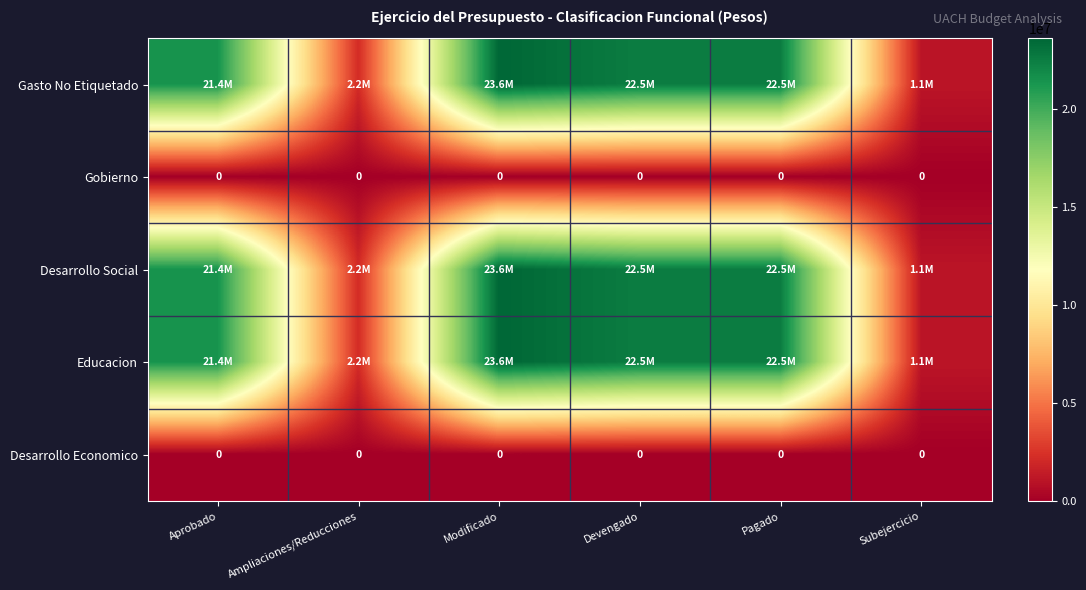

At how many categories does at least one series exceed 13032896?

4